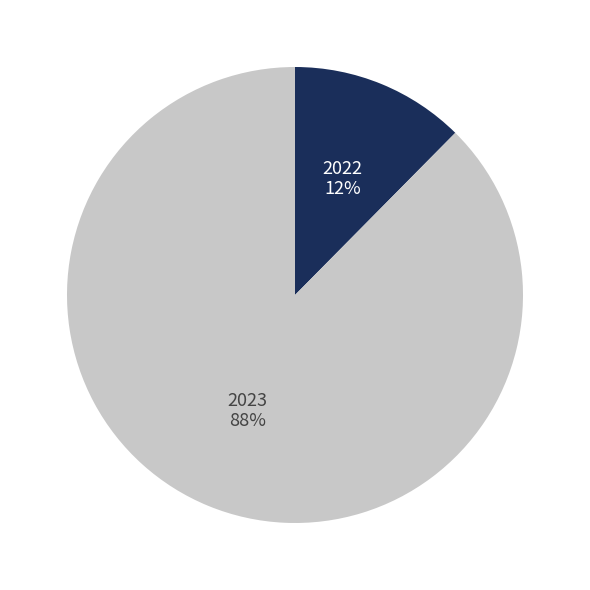

Is there a majority slice in this chart?

Yes